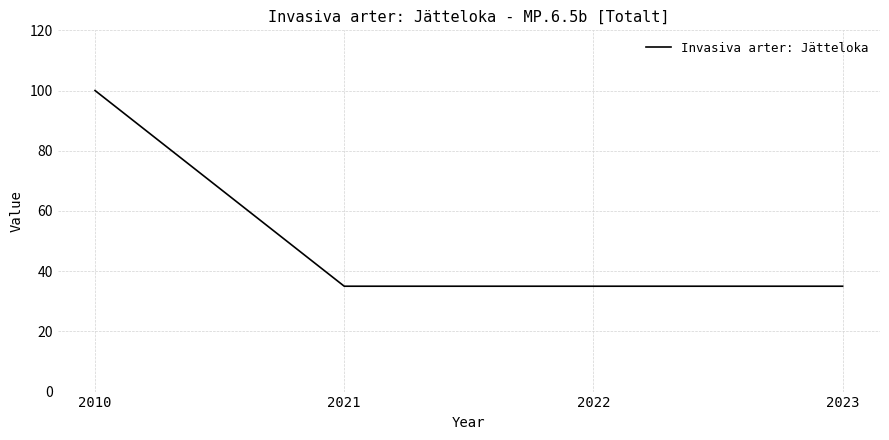

Between 2010 and 2022, which is larger?

2010